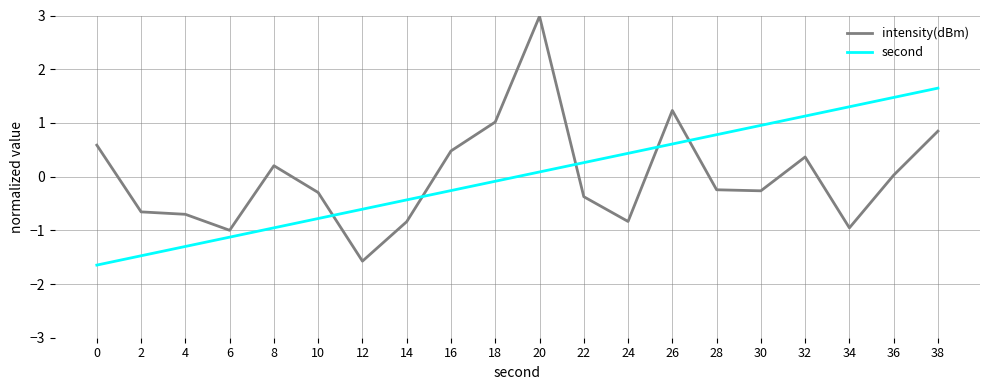

What is the greatest value displayed?

3.0